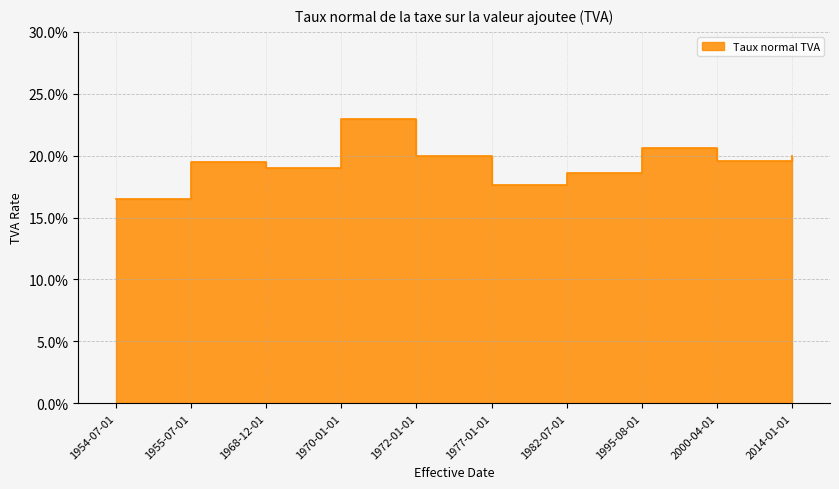

What is the label of the 1st point from the left?

1954-07-01